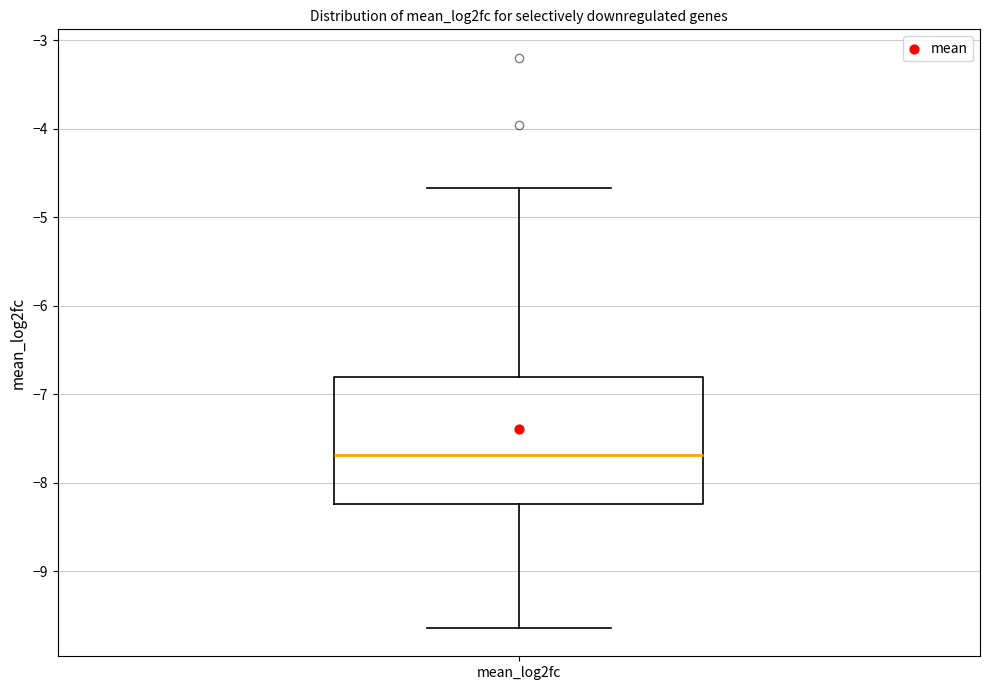

Transcribe this box plot: give where the median line is, the range the box spans, and where the two whiskers end, as read against the y-axis. The values are not printed on the chart, so give them approximately, as read against the axis.

median -7.7, box -8.2 to -6.8, whiskers -9.6 to -4.7